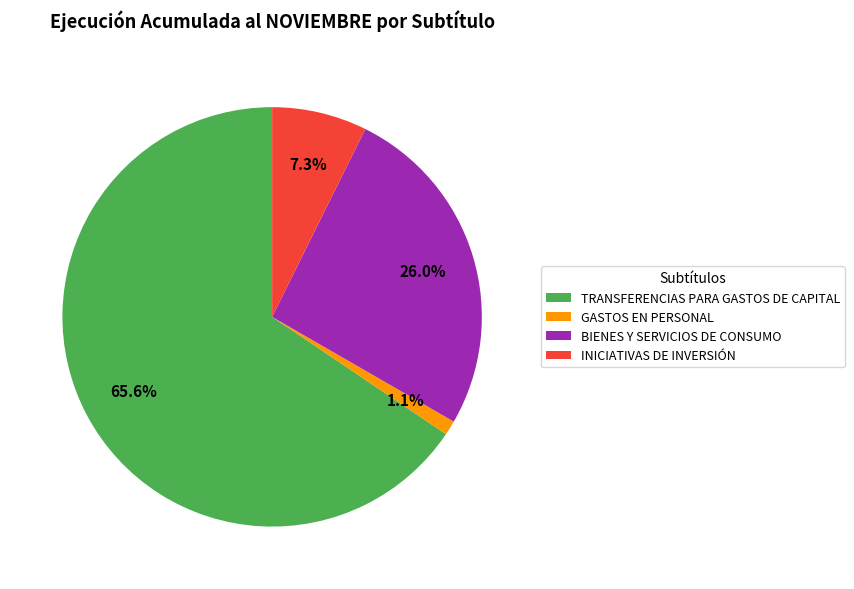

Which category has the smallest portion of the pie?

GASTOS EN PERSONAL